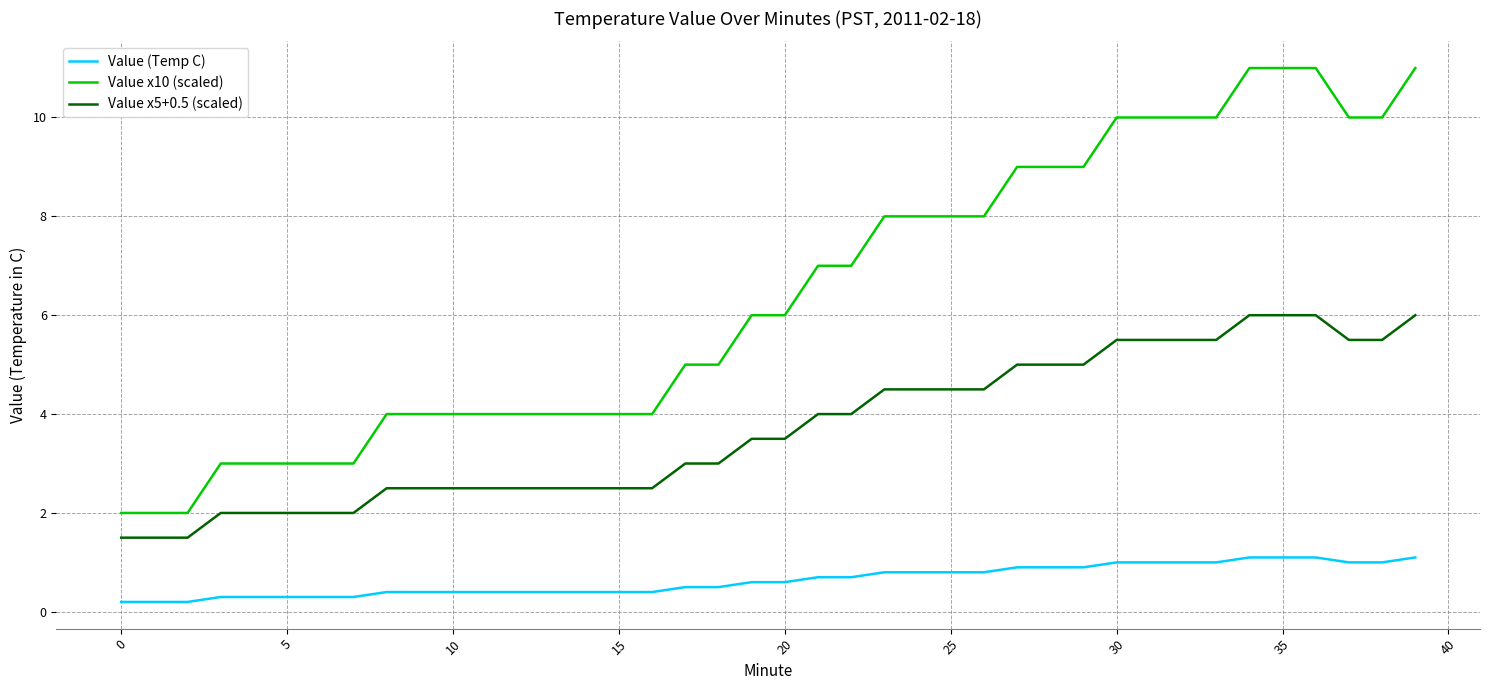

What is the minimum value shown in the chart?

0.2